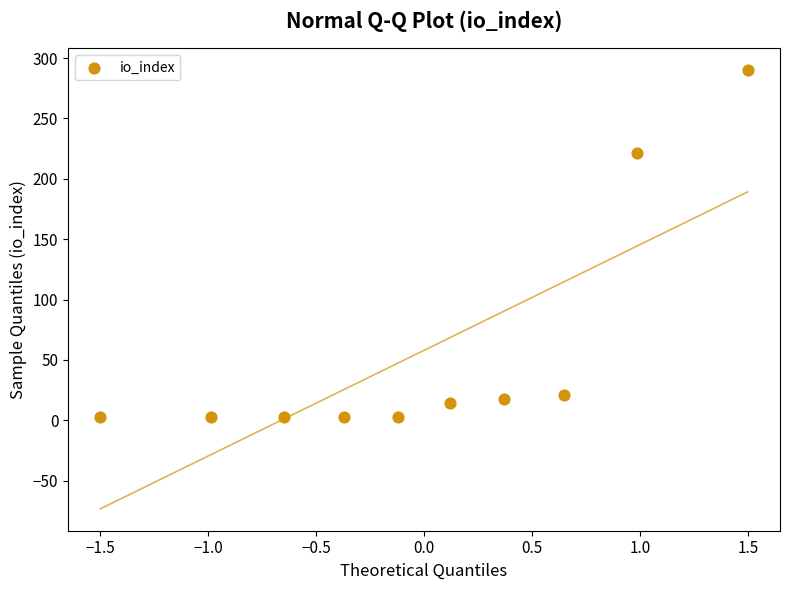

What is the range of Y values (max minus min)?

287